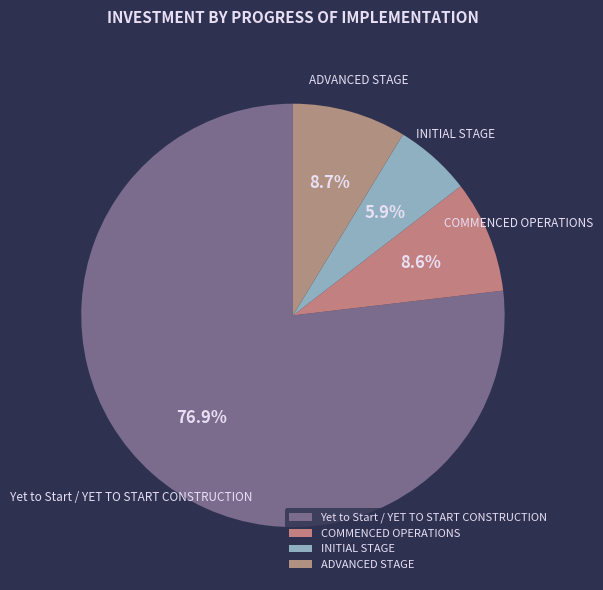

Do COMMENCED OPERATIONS and ADVANCED STAGE together represent more than half of the pie?

No